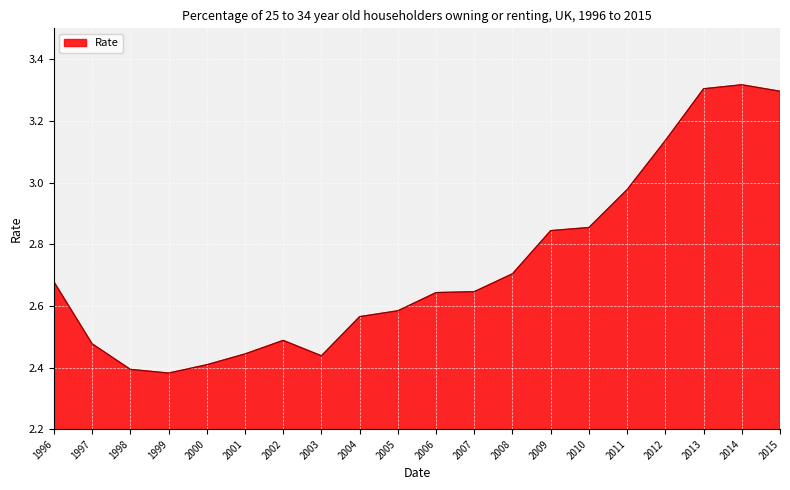

At which category does the data reach its first local valley?

1999